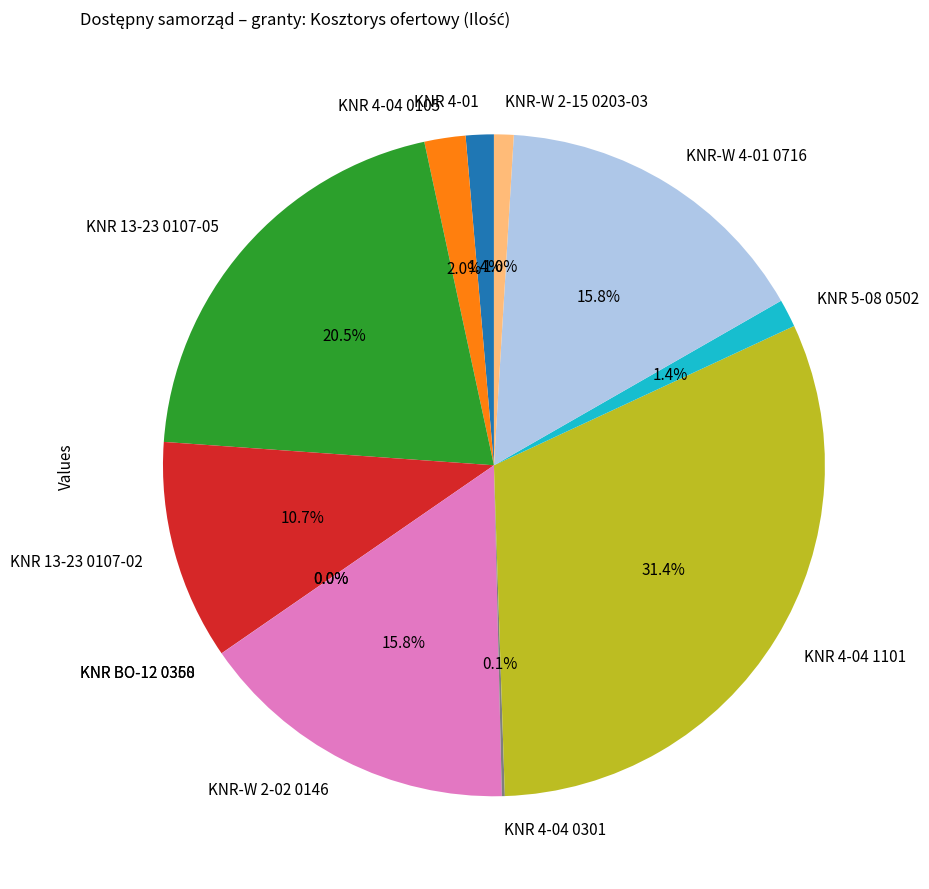

Does KNR 5-08 0502 account for over 50% of the chart?

No